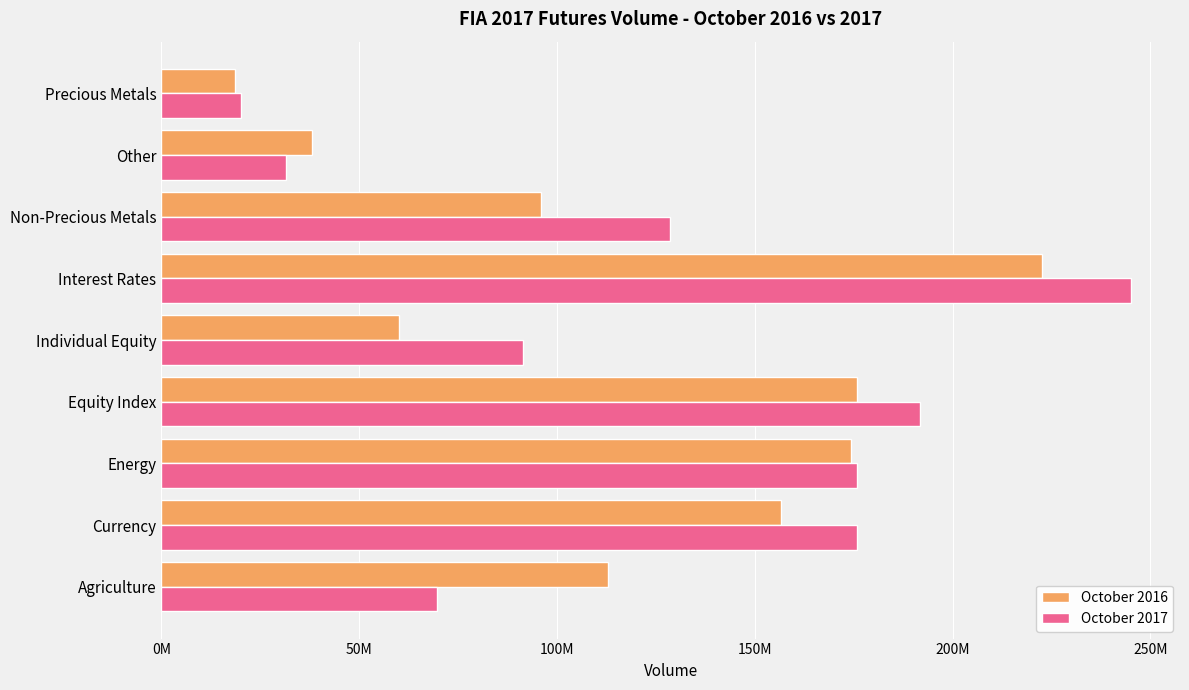

Where is October 2017 nearest to the value 132731971?

Non-Precious Metals